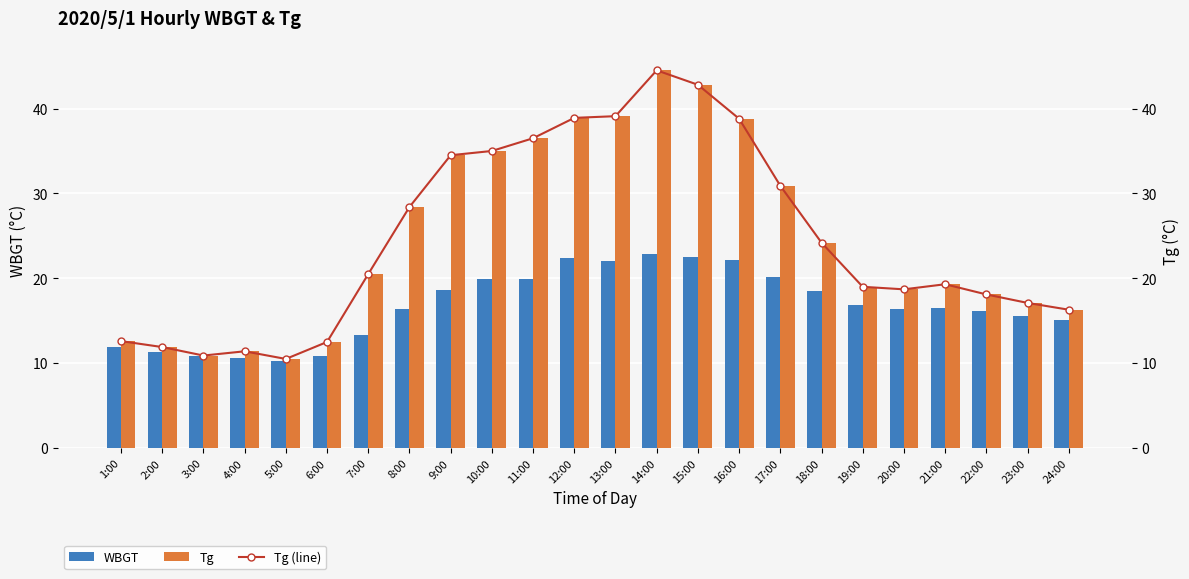

What is the sum of all Tg values?

592.4